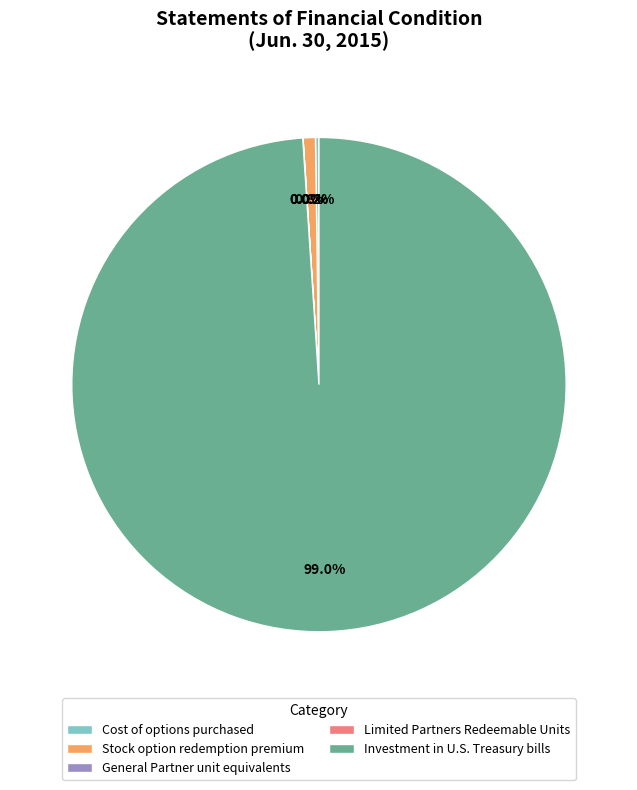

What is the largest slice in the pie chart?

Investment in U.S. Treasury bills